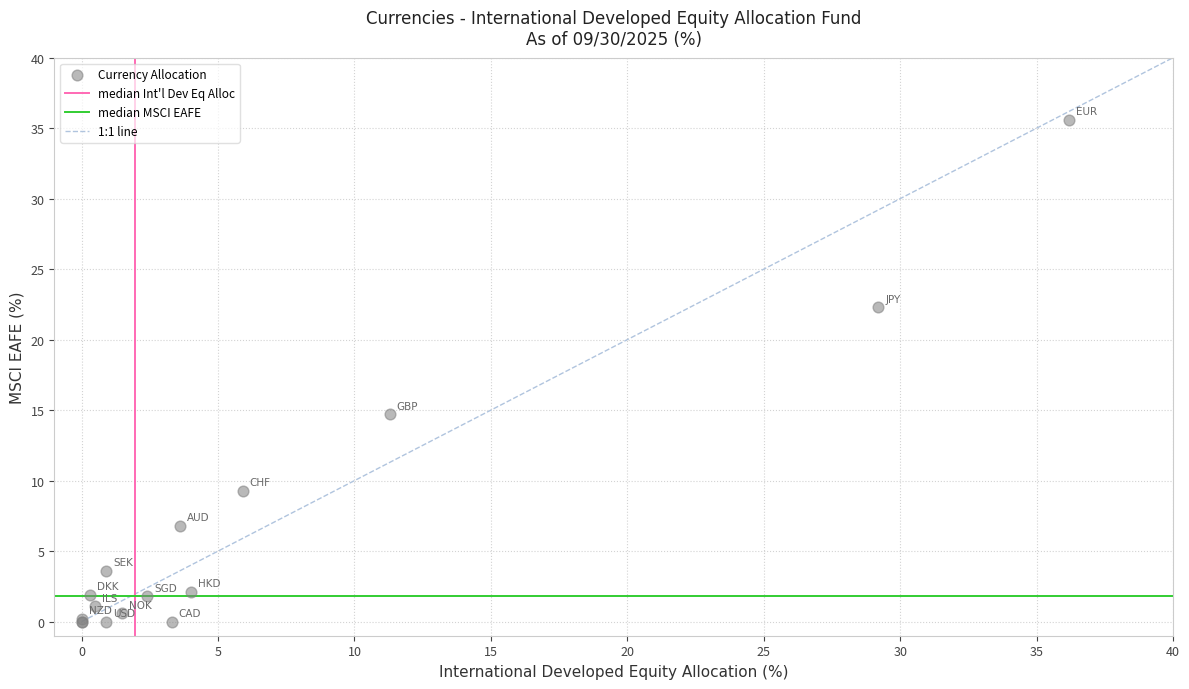

What Y value in the scatter plot is closest to 17?

14.7